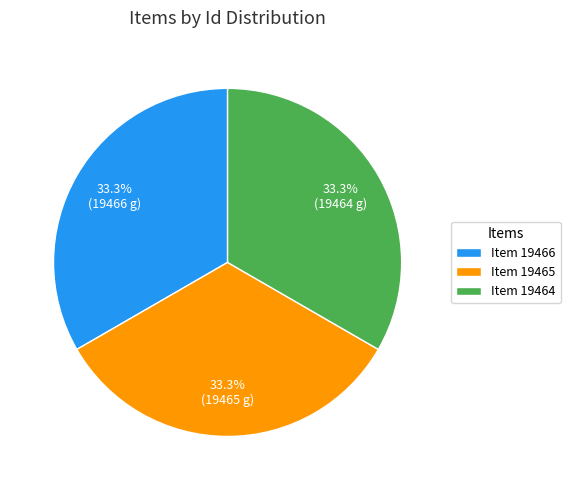

What percentage is NOT represented by Item 19464?

66.7%